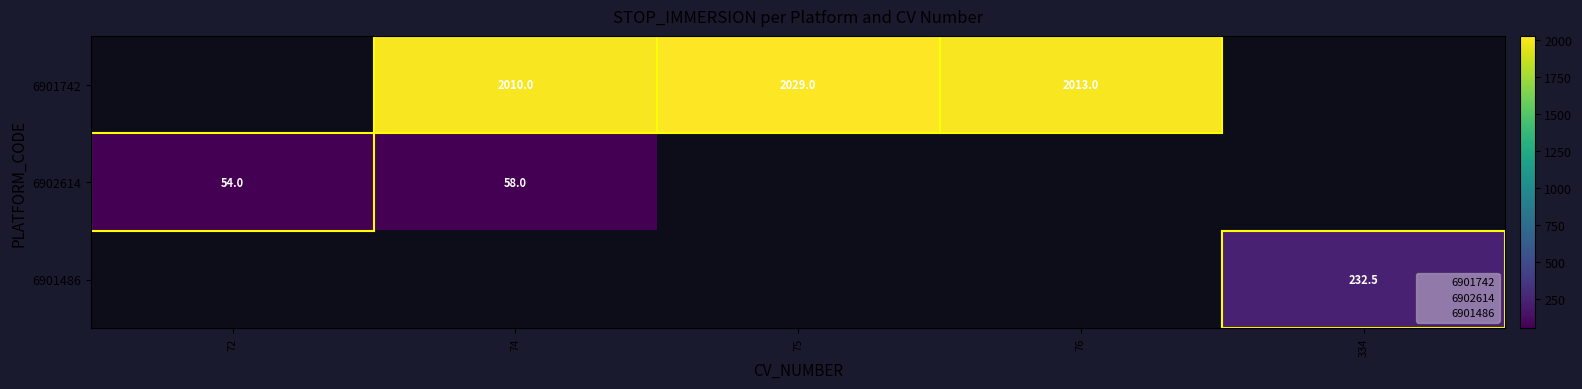

What is the difference between the 6901742 values at 75 and 76?

16.0